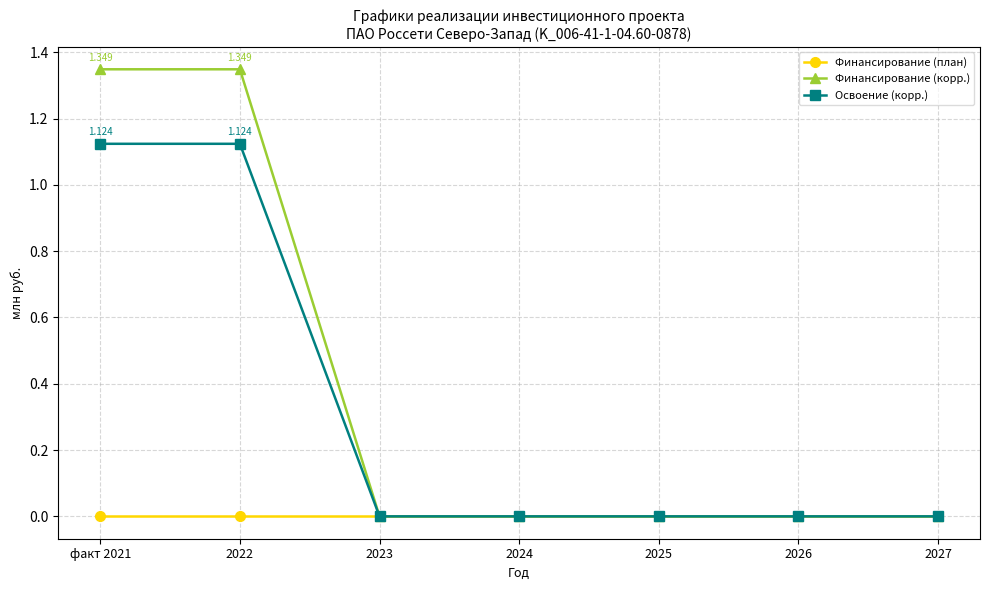

The Освоение (корр.) series shows 0.0 at 2026. True or false?

True